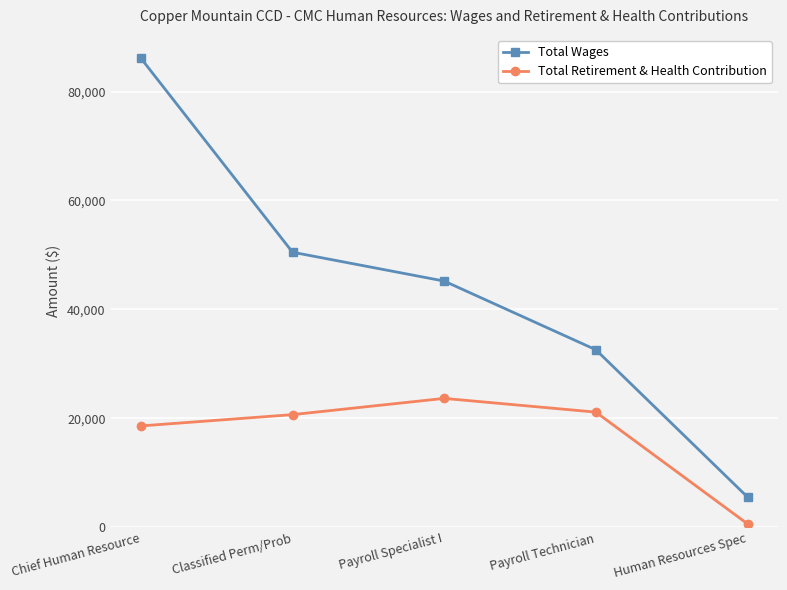

At which category is the sum across all series the highest?

Chief Human Resource